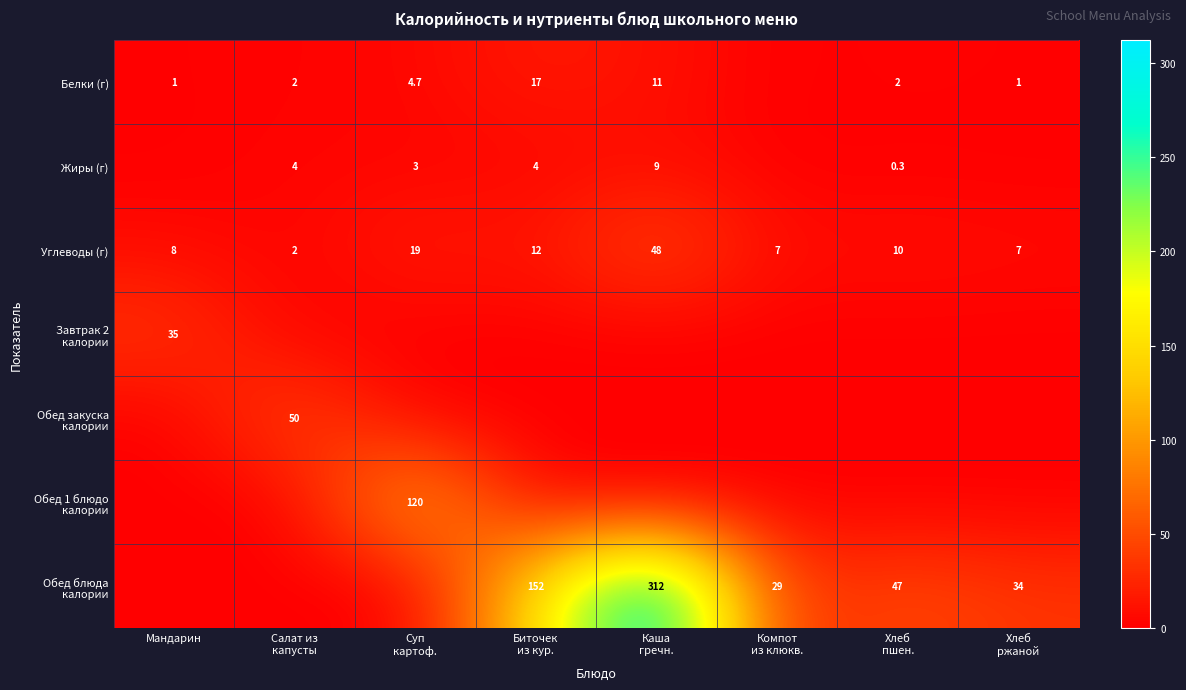

Rank the categories by Белки (г) value from lowest to highest.

Компот из клюкв., Мандарин, Хлеб ржаной, Салат из капусты, Хлеб пшен., Суп картоф., Каша гречн., Биточек из кур.